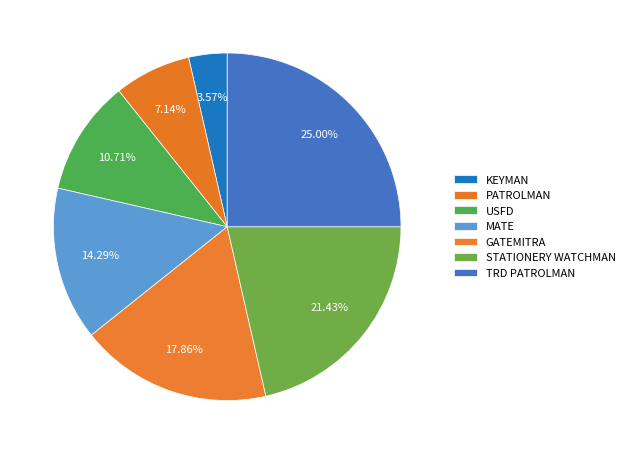

Which category has the smallest portion of the pie?

KEYMAN